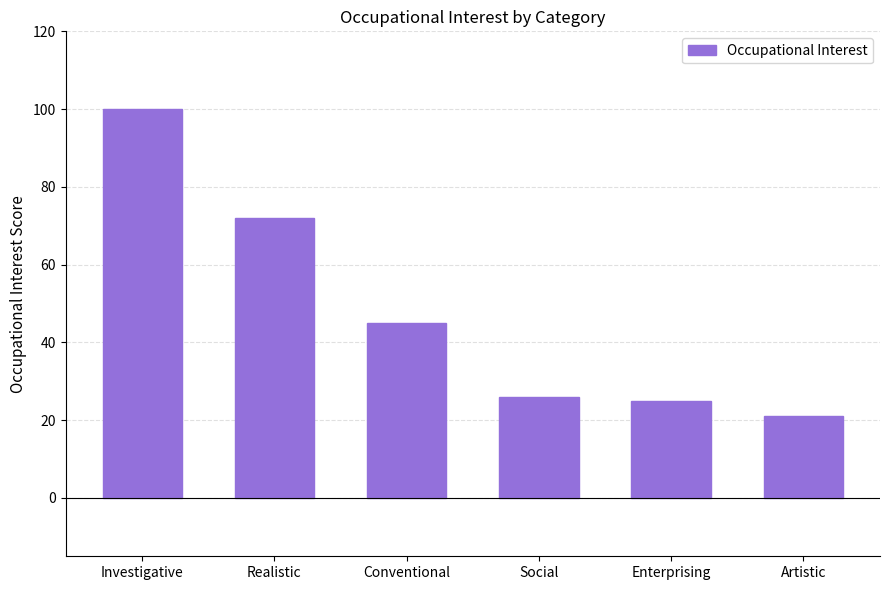

Reading left to right, list all the values displayed in this chart.

Investigative=100	Realistic=72	Conventional=45	Social=26	Enterprising=25	Artistic=21